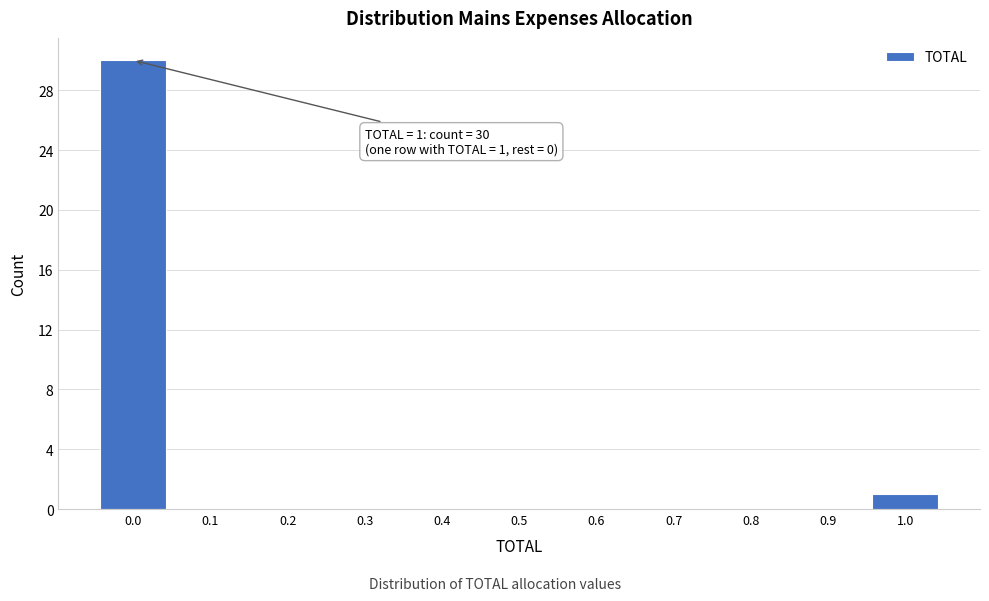

Which range on the x-axis has the tallest bar?

-0.05 to 0.05